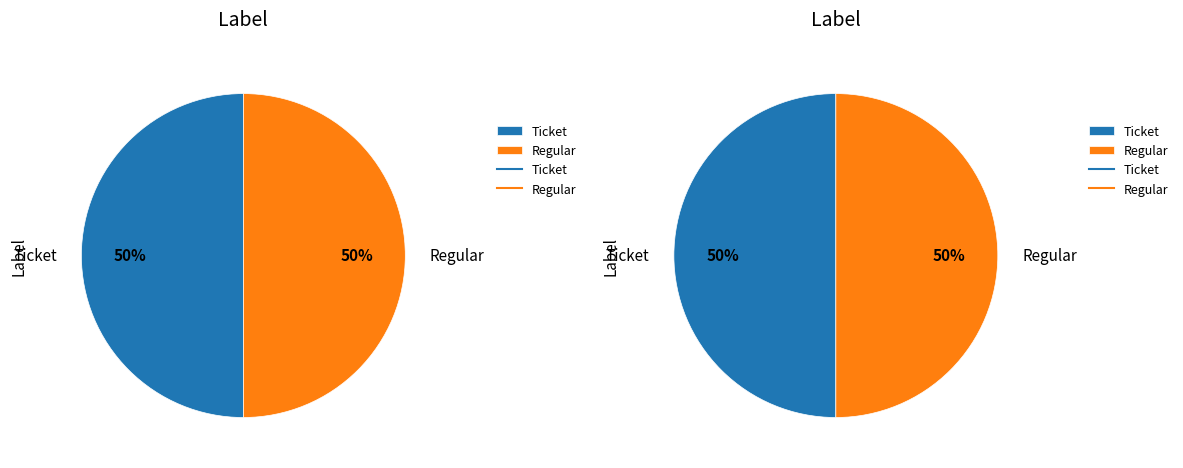

What is the smallest slice in the pie chart?

Ticket (io_index 0)